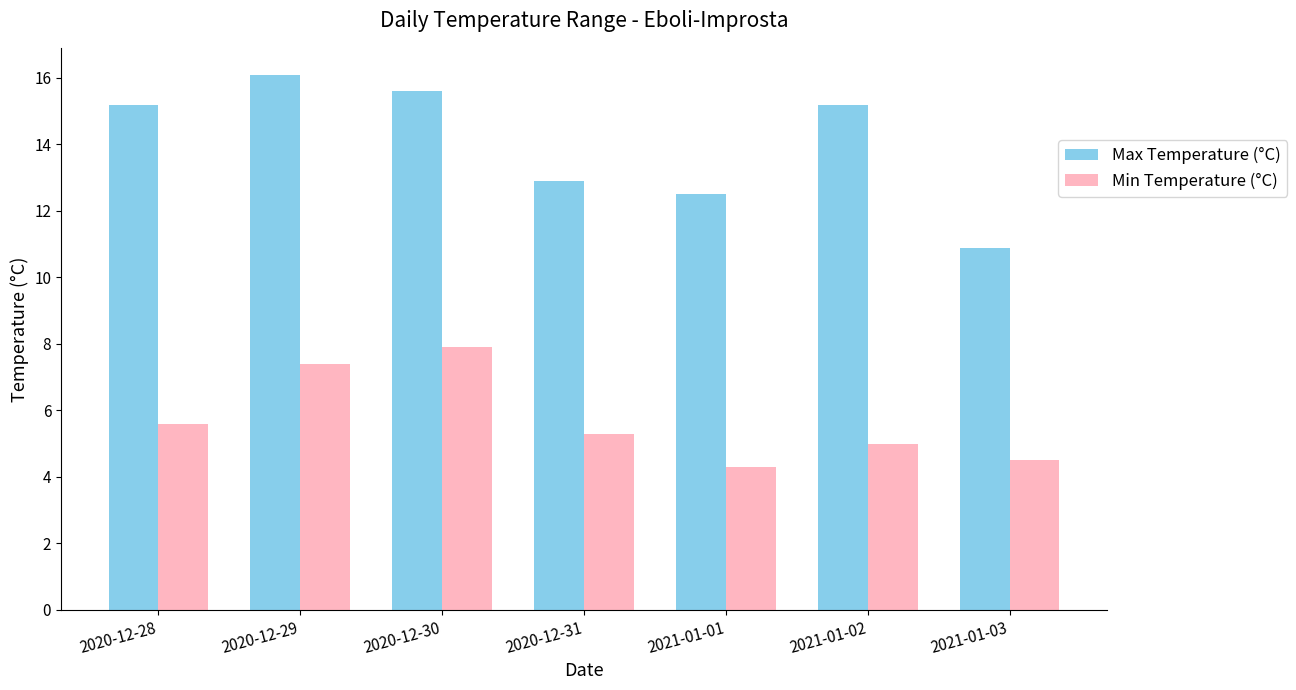

What is the label of the 3rd bar from the left?

2020-12-30